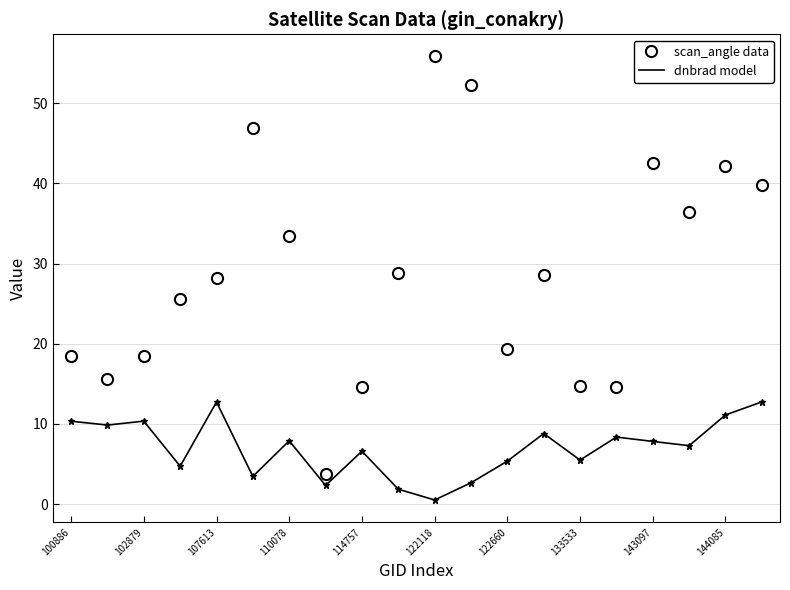

Which series has the widest spread of values?

scan_angle data